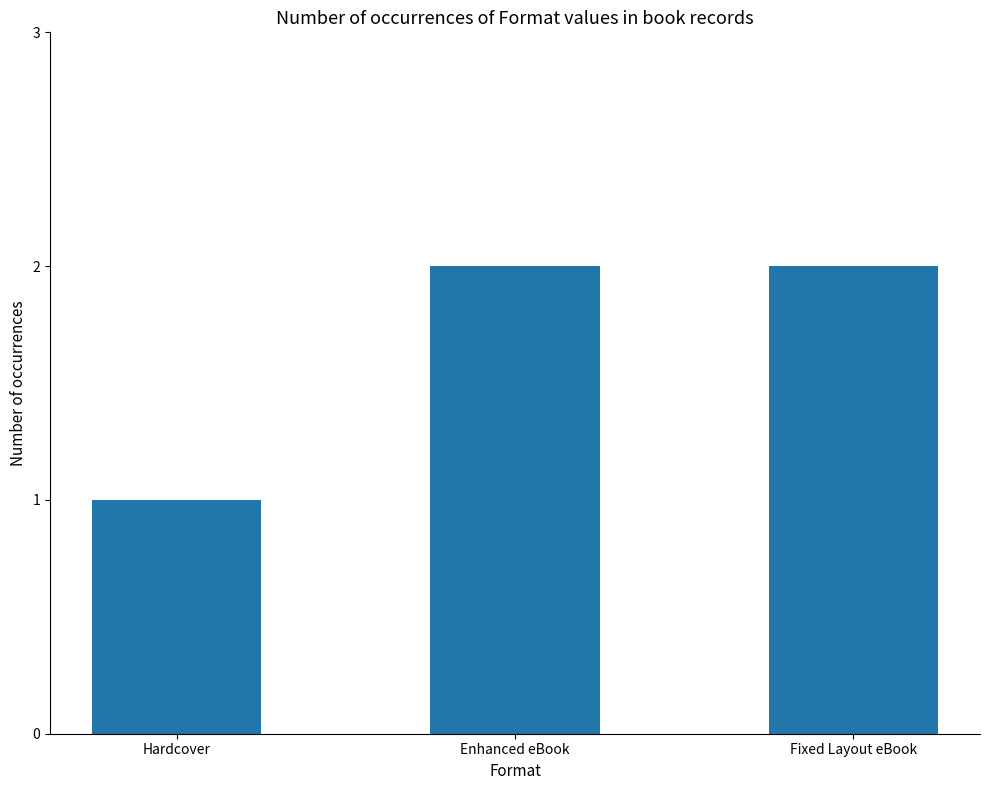

What is the change in value from Hardcover to Fixed Layout eBook?

+1